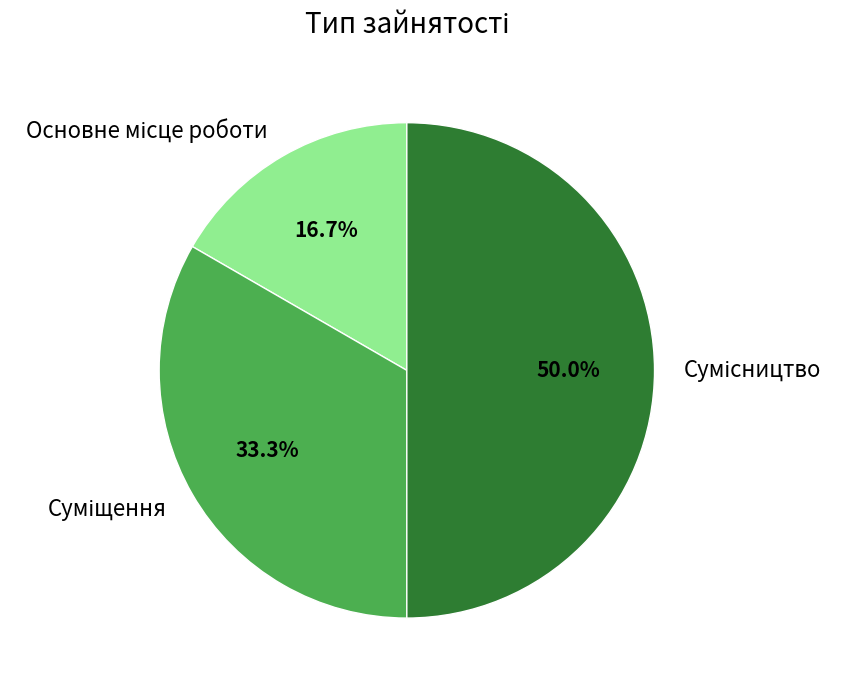

Is the sum of Основне місце роботи and Суміщення greater than half?

No